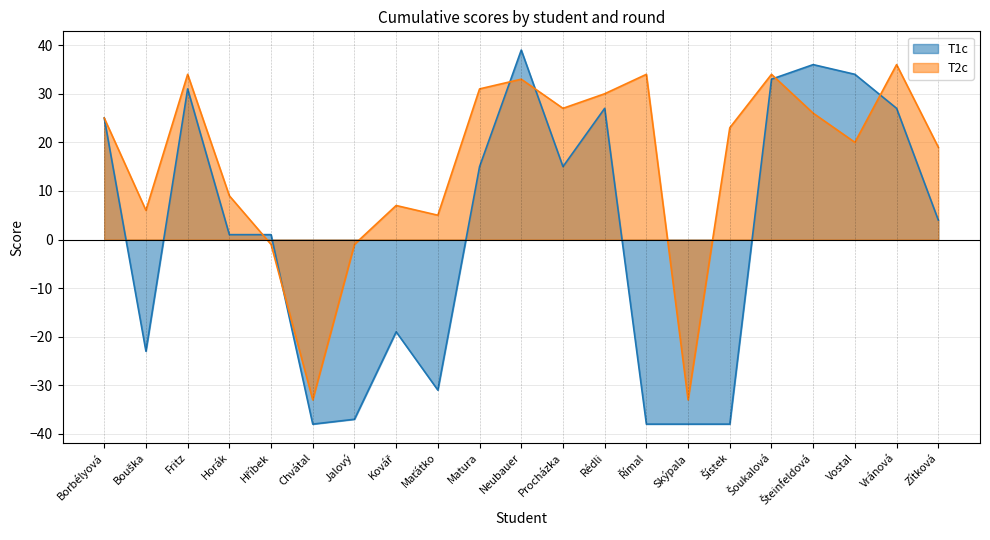

Which has a higher value, Šístek or Procházka?

Procházka